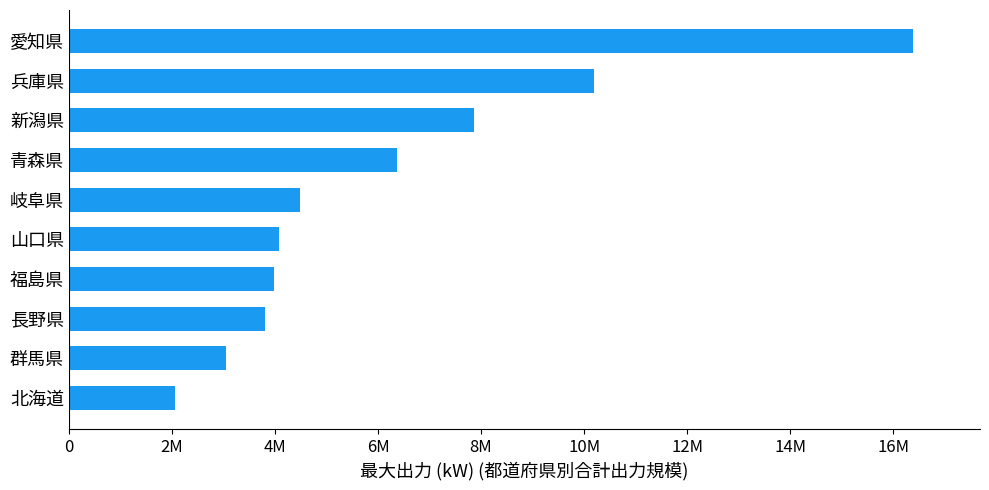

Are the bars horizontal?

Yes